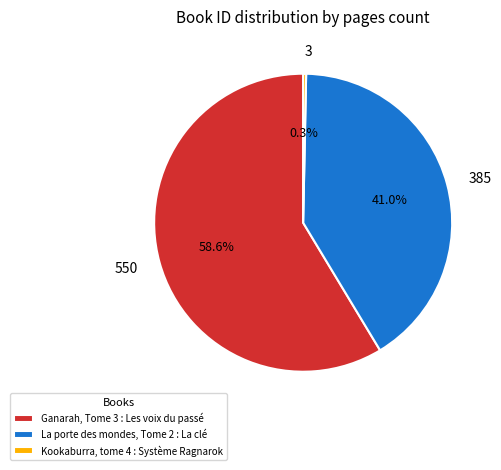

To the nearest percent, what is the average slice percentage?

33%